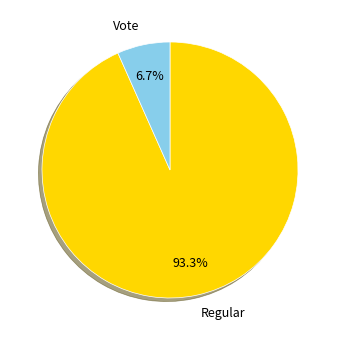

What is the largest slice in the pie chart?

Regular